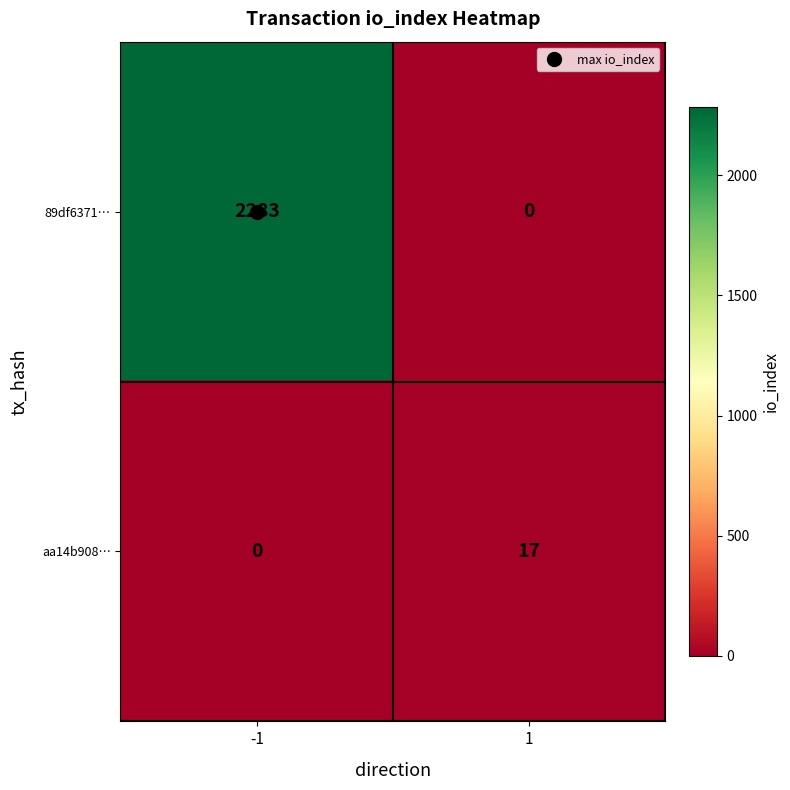

Rank the series at 1 from highest to lowest value.

aa14b908…, 89df6371…